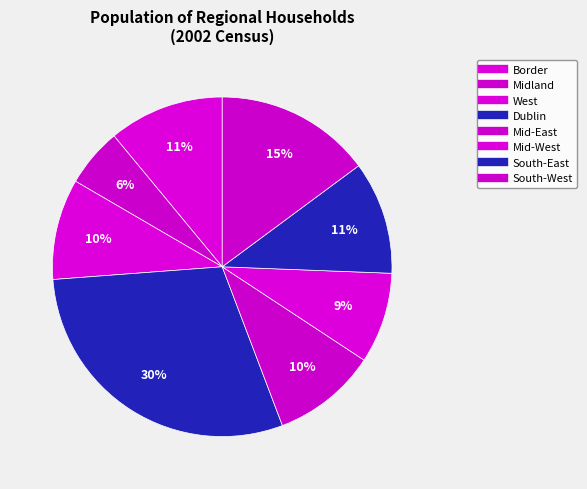

To the nearest percent, what is the difference between the Midland and South-West slice percentages?

9%